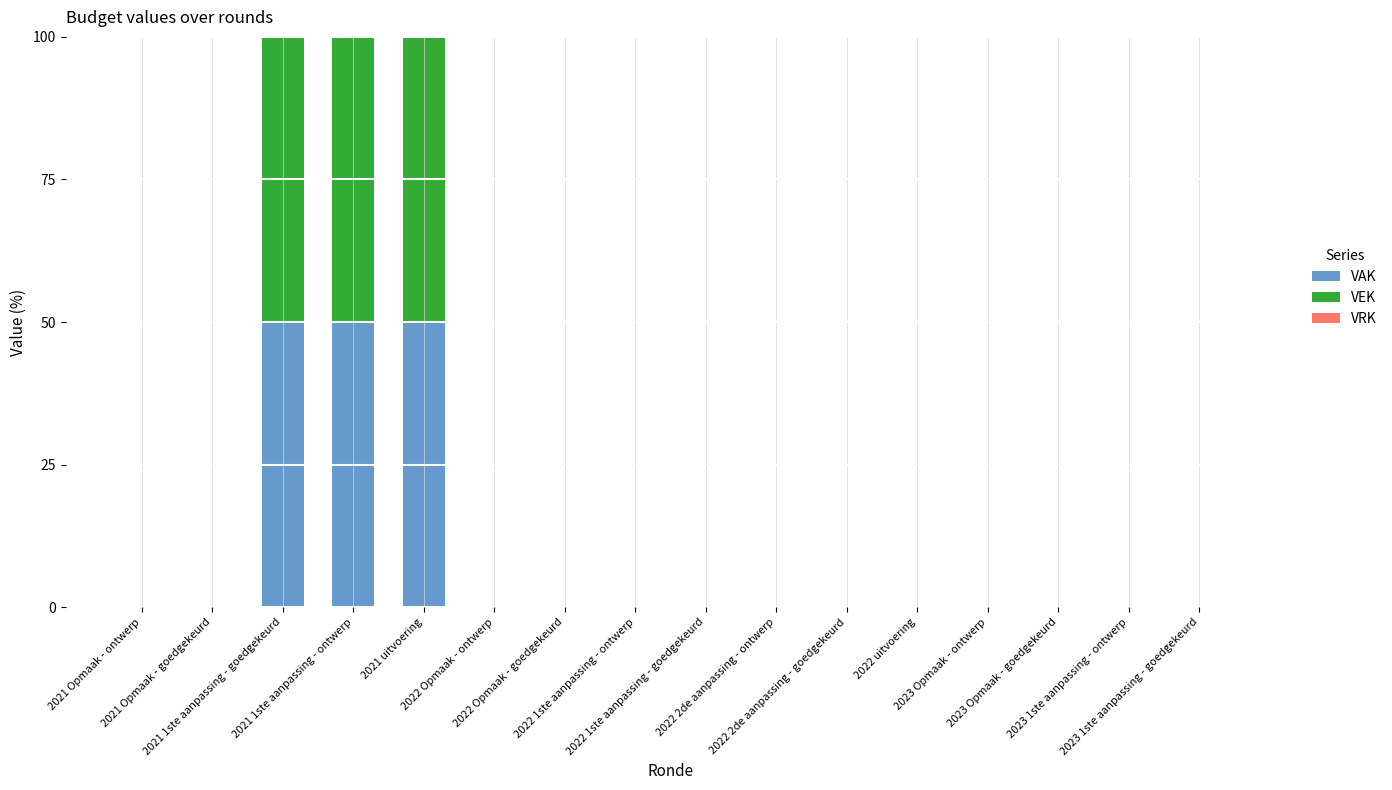

What is the highest value of the VAK series?

50